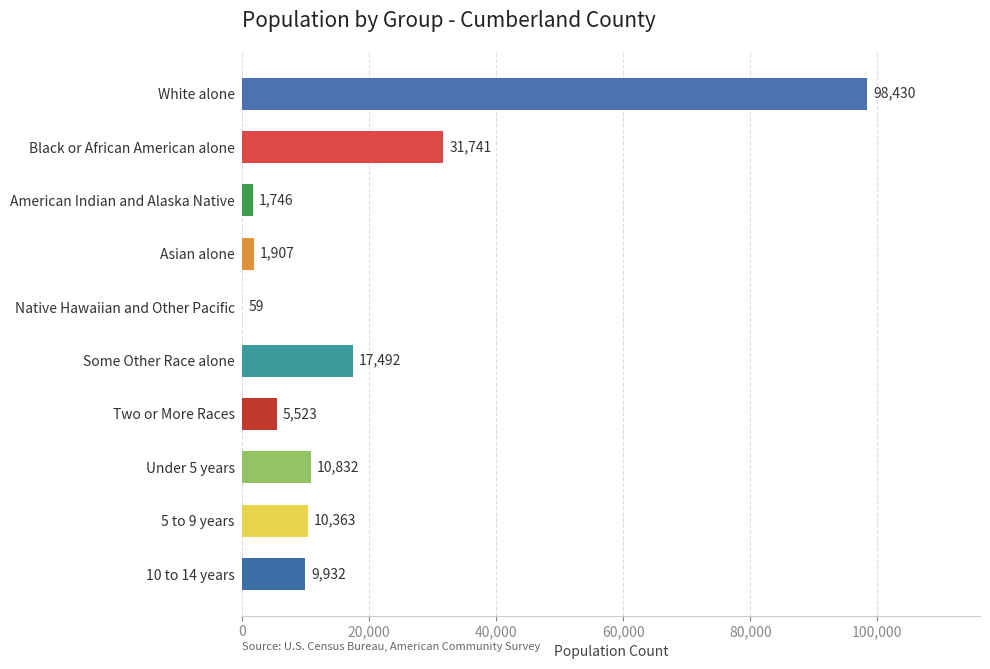

What is the sum of all values?

188025